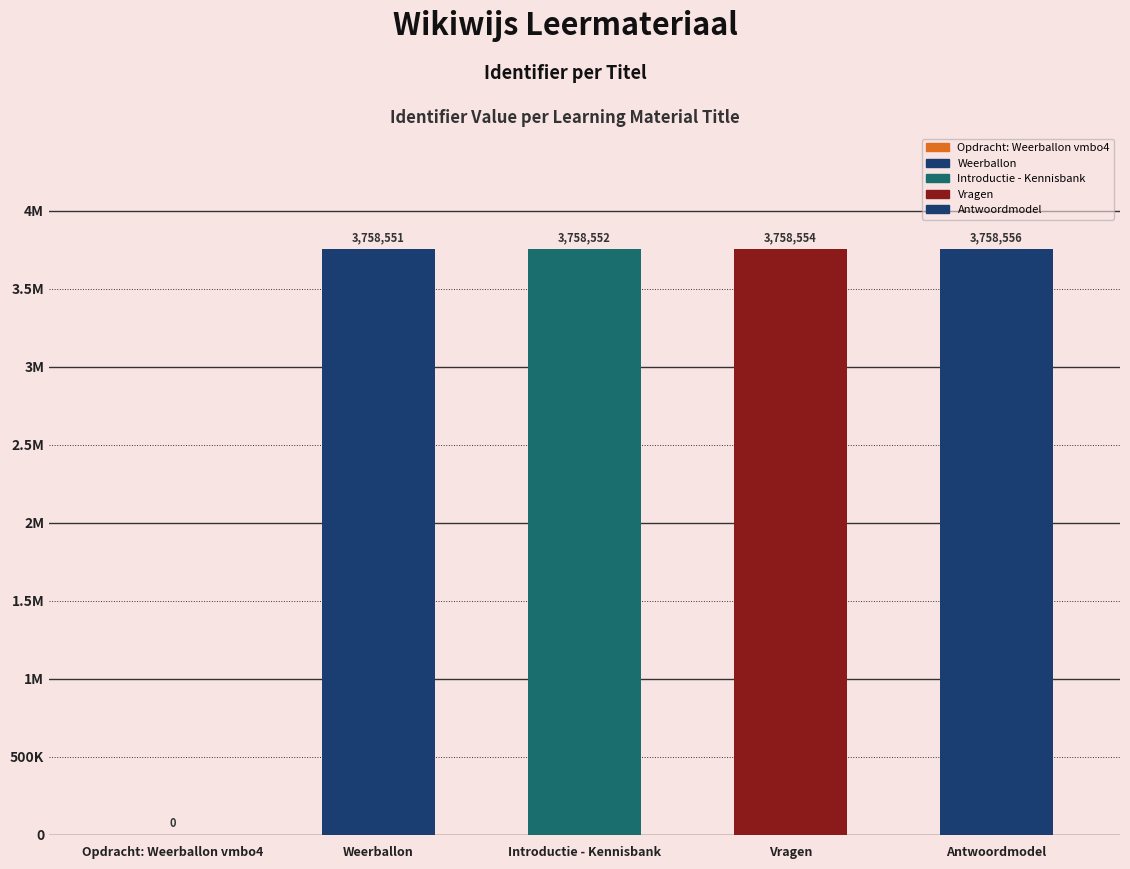

At which label is the value closest to 1879278?

Weerballon